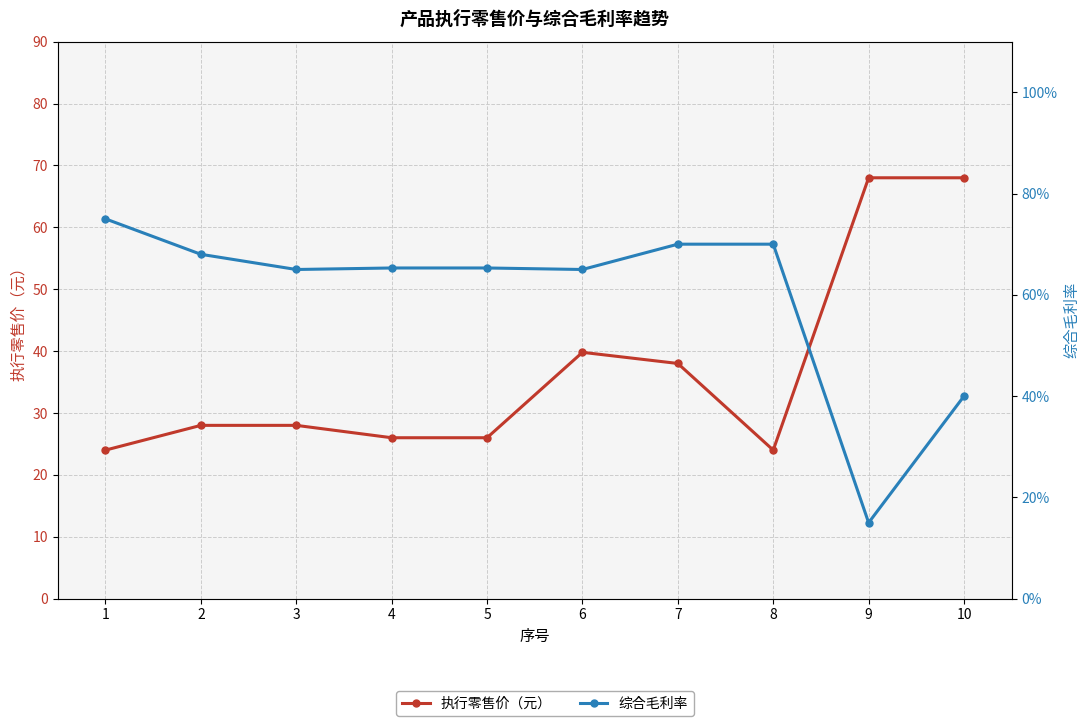

What is the lowest value of the 执行零售价（元） series?

24.0